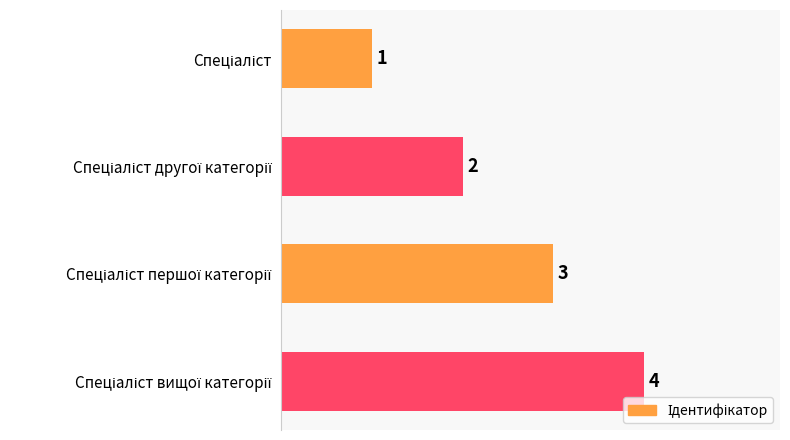

How many values are between 2 and 4?

3